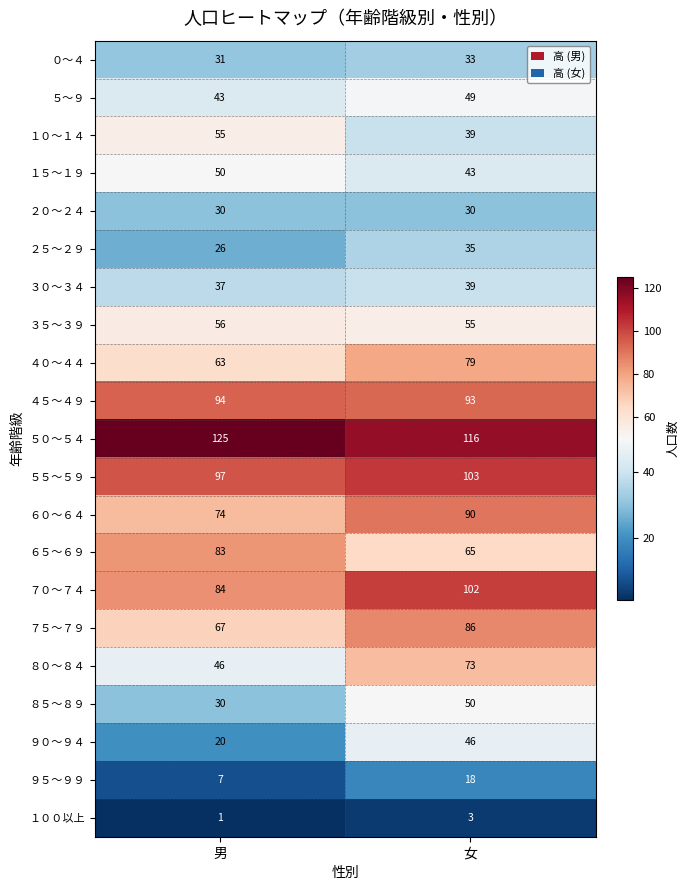

True or false: ５０～５４ has a value of 76 at 男.

False